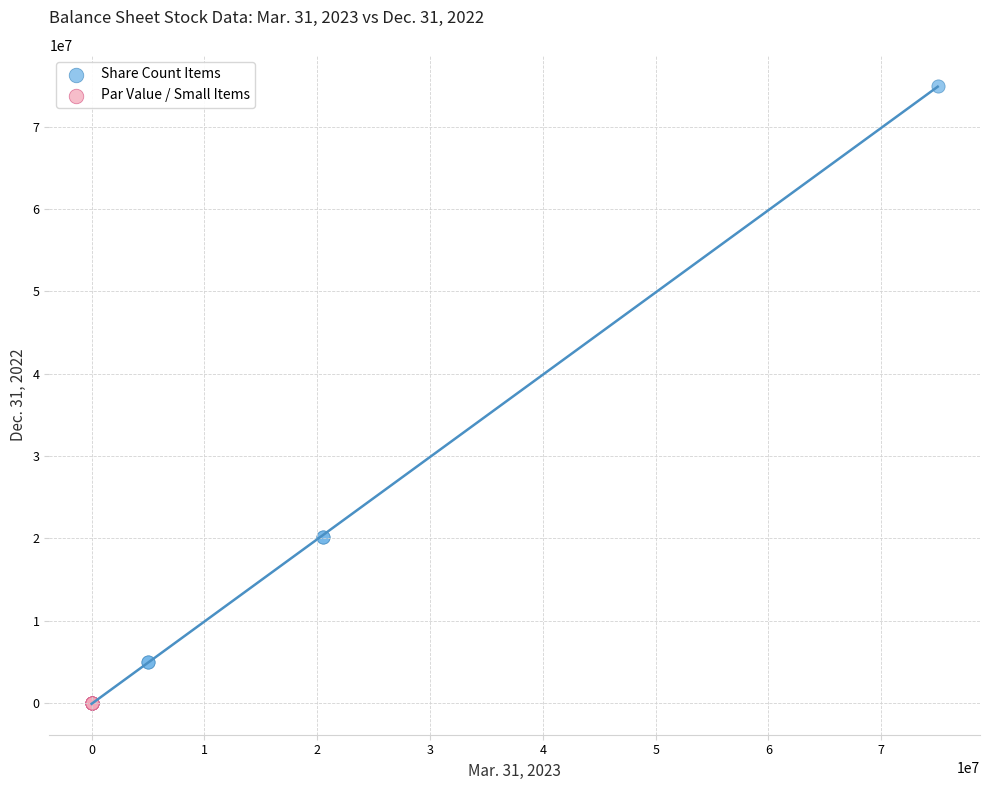

What are all the series names shown in the legend?

Share Count Items, Par Value / Small Items